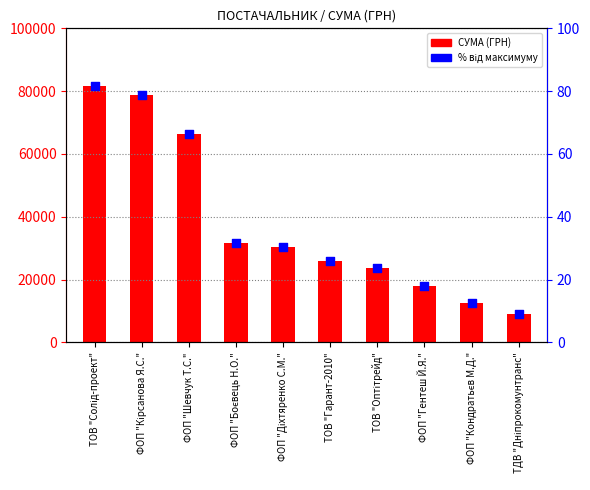

At which category is the sum across all series the highest?

ТОВ "Солід-проект"